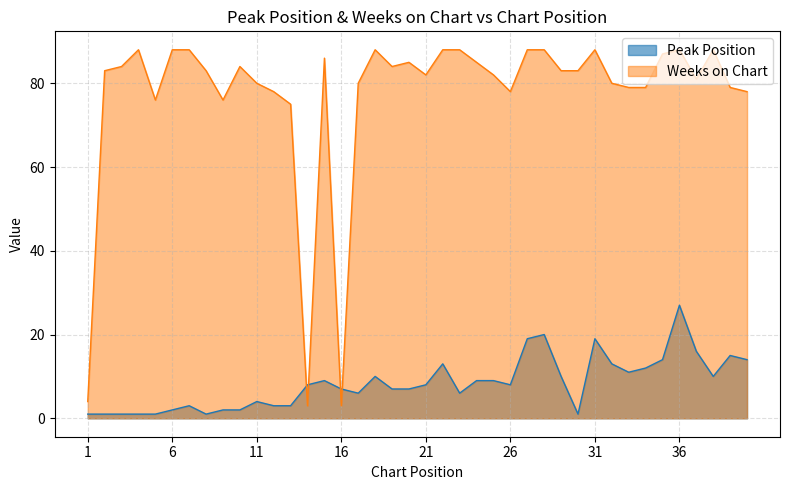

Reading left to right, list all the values displayed in this chart.

Peak Position: 1	1	1	1	1	2	3	1	2	2	4	3	3	8	9	7	6	10	7	7	8	13	6	9	9	8	19	20	10	1	19	13	11	12	14	27	16	10	15	14
Weeks on Chart: 4	83	84	88	76	88	88	83	76	84	80	78	75	3	86	3	80	88	84	85	82	88	88	85	82	78	88	88	83	83	88	80	79	79	87	88	81	88	79	78